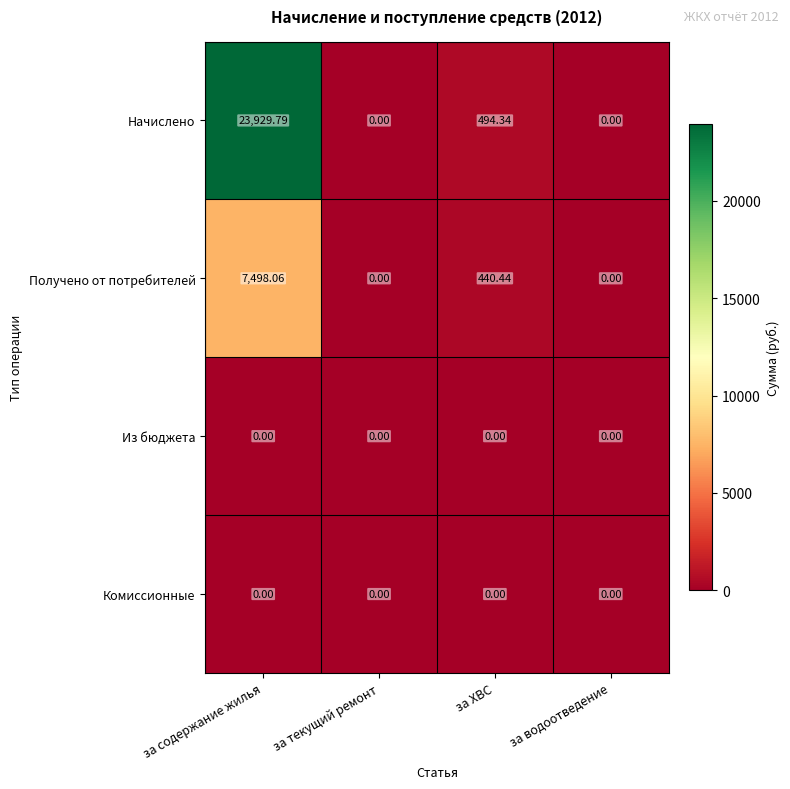

Which series has the widest spread of values?

Начислено